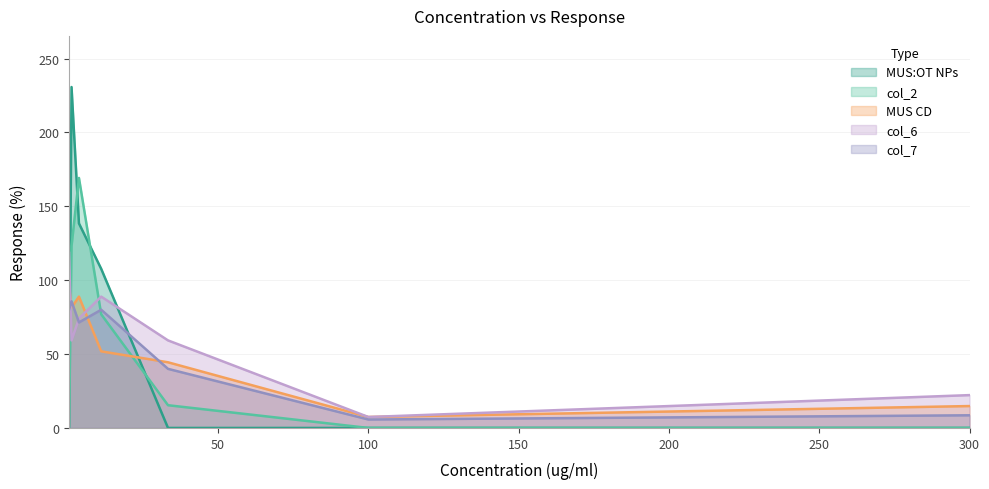

In MUS CD, how many points are higher than both neighbors (excluding endpoints)?

1